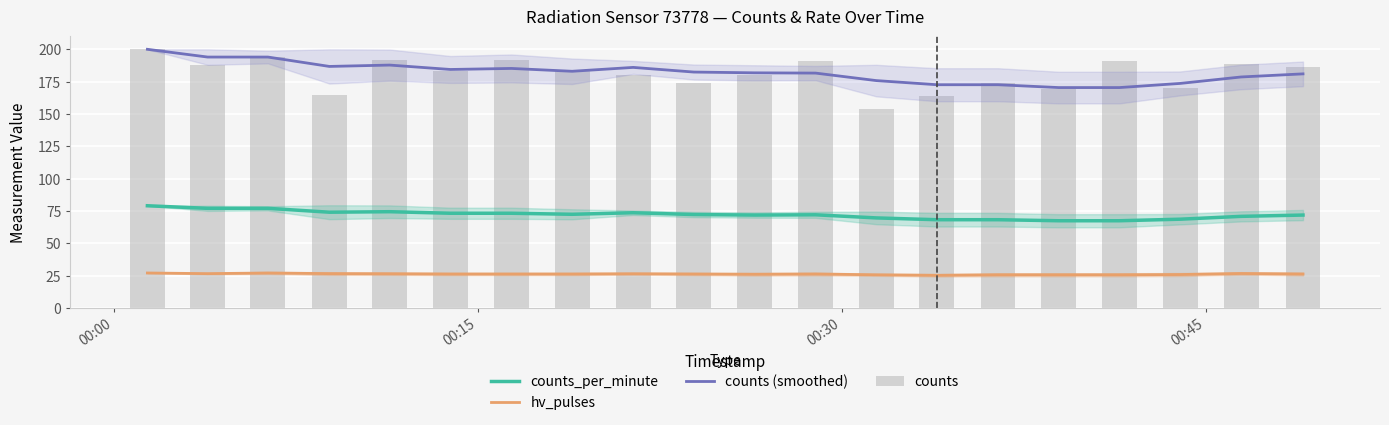

What is the minimum value for hv_pulses?

25.2